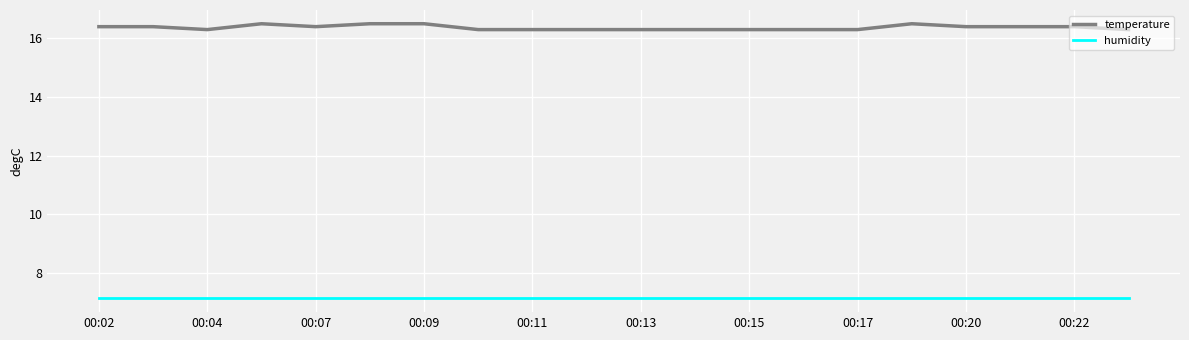

List the series in order of their peak value, lowest first.

humidity, temperature